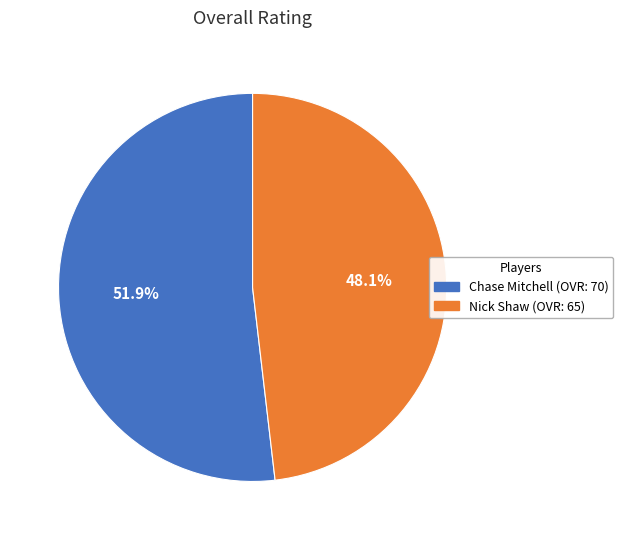

Which slice is the largest?

Chase Mitchell